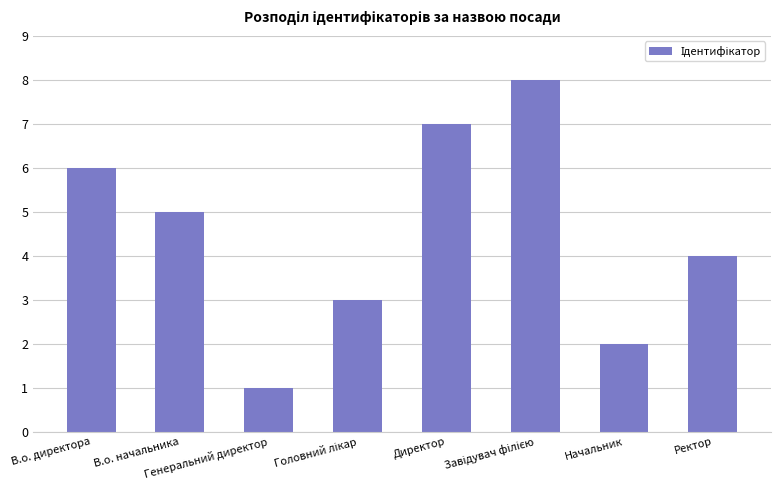

Which has a higher value, Начальник or В.о. директора?

В.о. директора